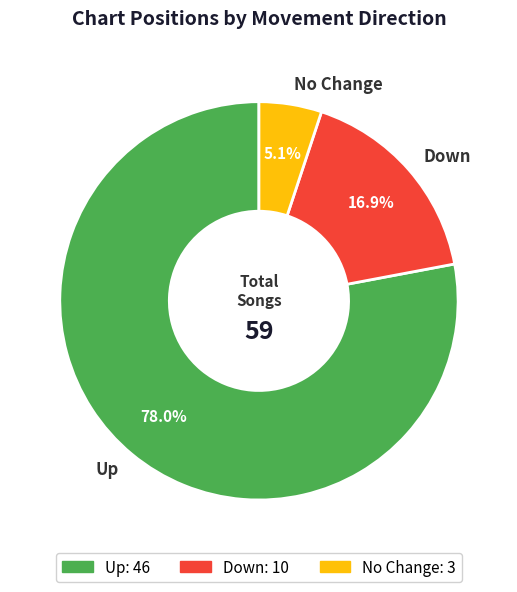

How many segments does this pie chart have?

3